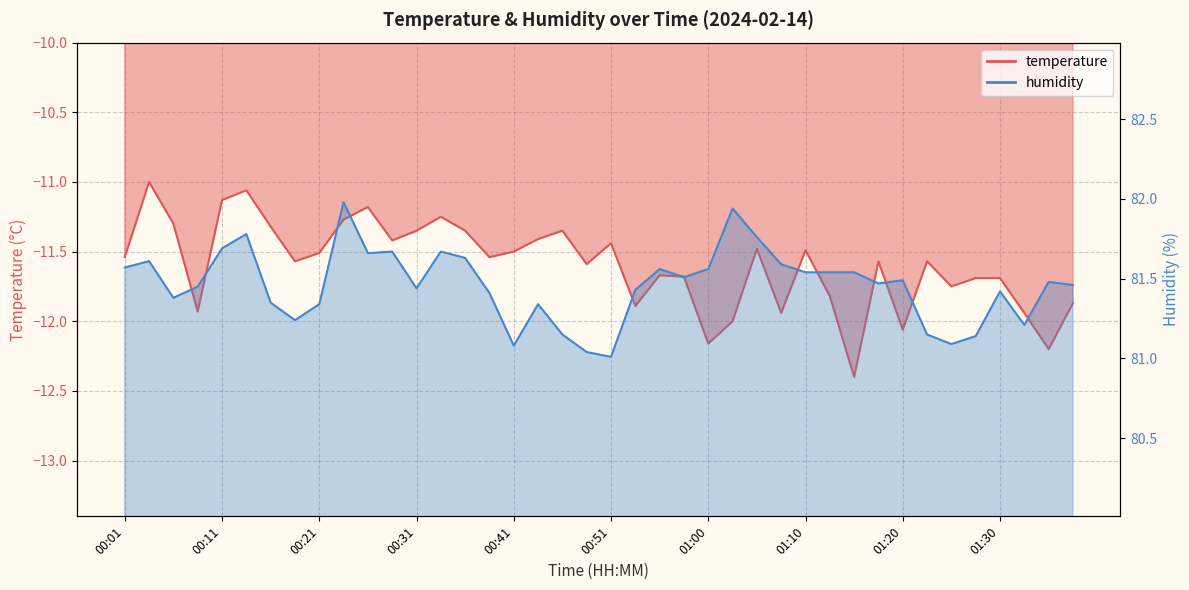

What is the approximate value of temperature at 00:41?

-11.5